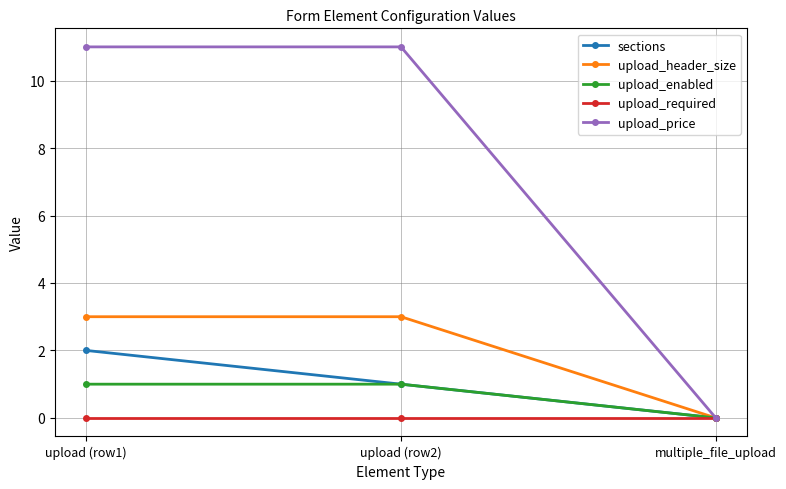

What is the highest value of the upload_header_size series?

3